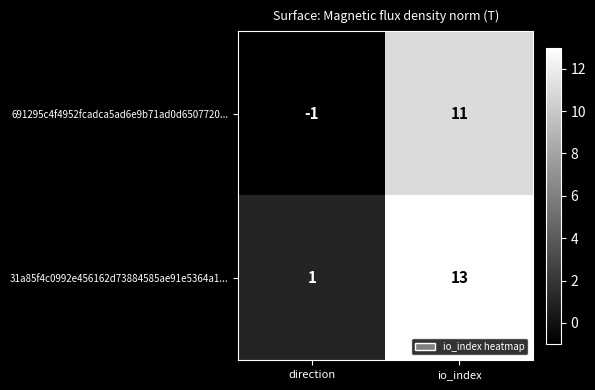

Which label corresponds to the largest value in the chart?

io_index